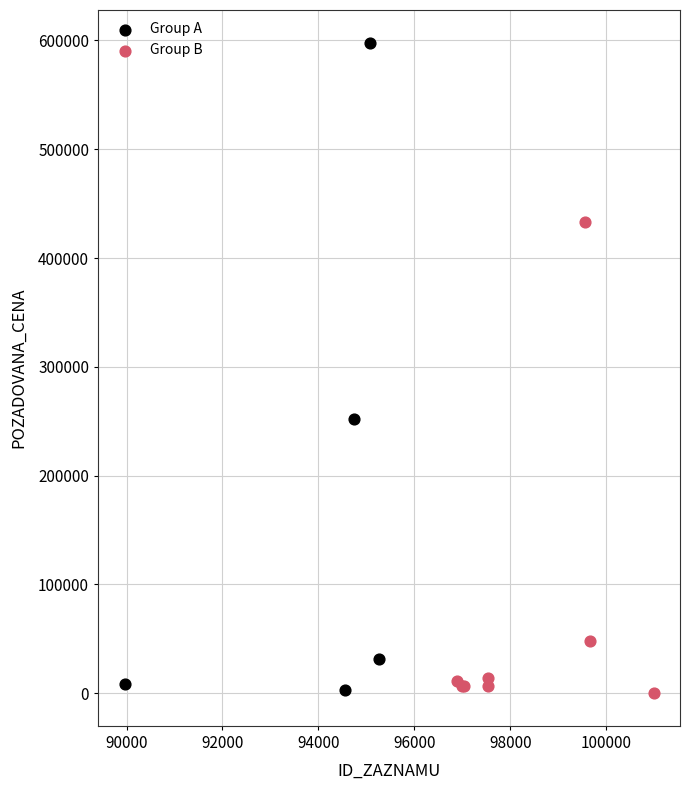

Which series has the widest spread of Y values?

Group A